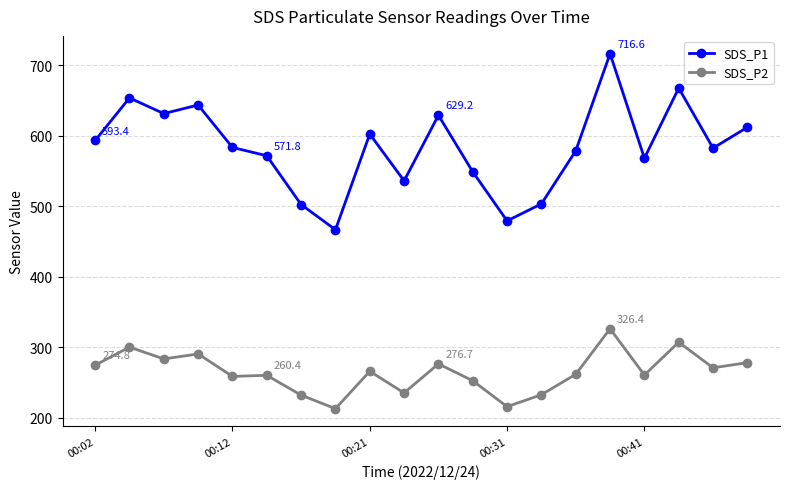

List the series in order of their overall mean, lowest first.

SDS_P2, SDS_P1